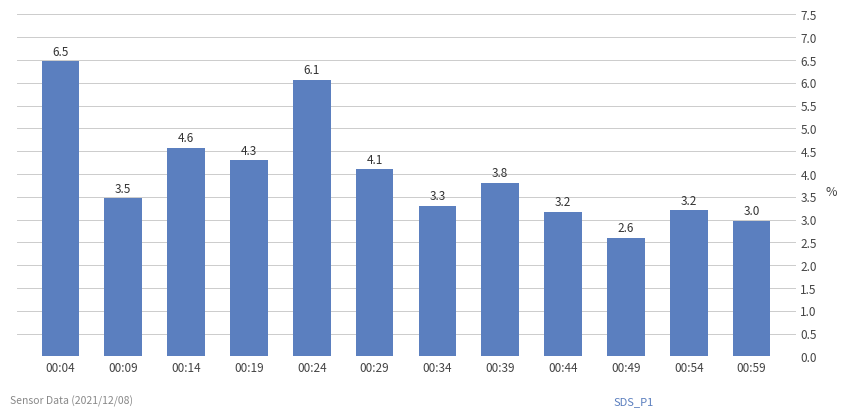

Reading right to left, list all the values displayed in this chart.

3.0	3.2	2.6	3.2	3.8	3.3	4.1	6.1	4.3	4.6	3.5	6.5